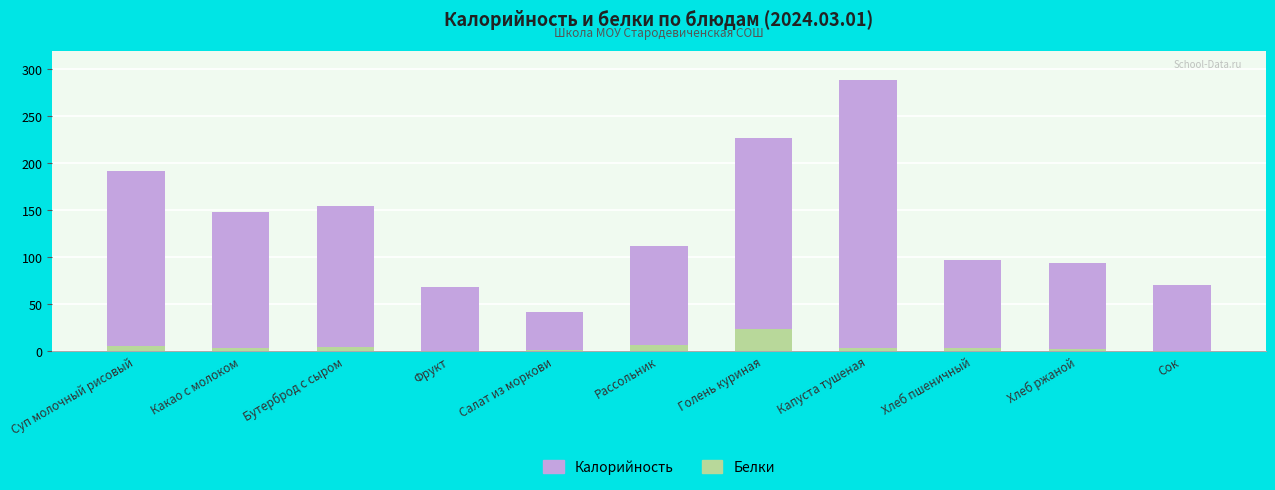

Does the chart contain stacked bars?

Yes